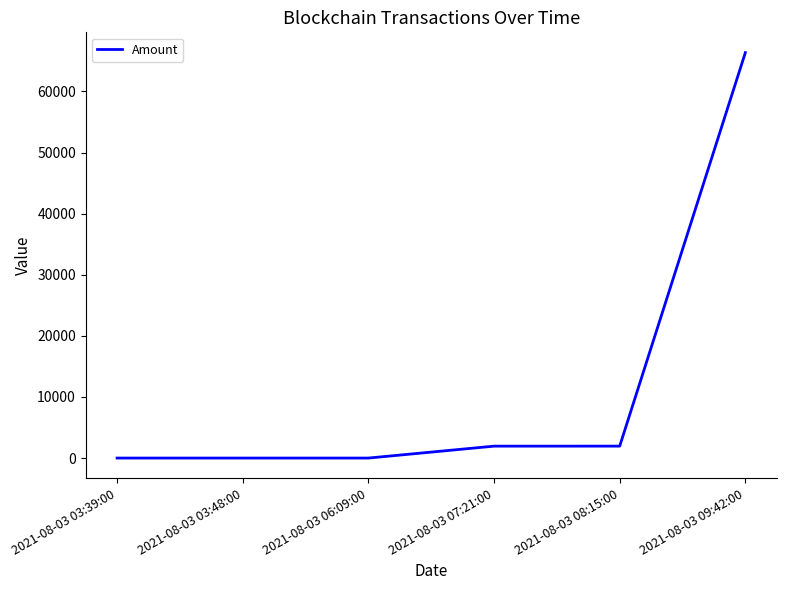

What is the difference between the maximum and minimum values?

66355.5